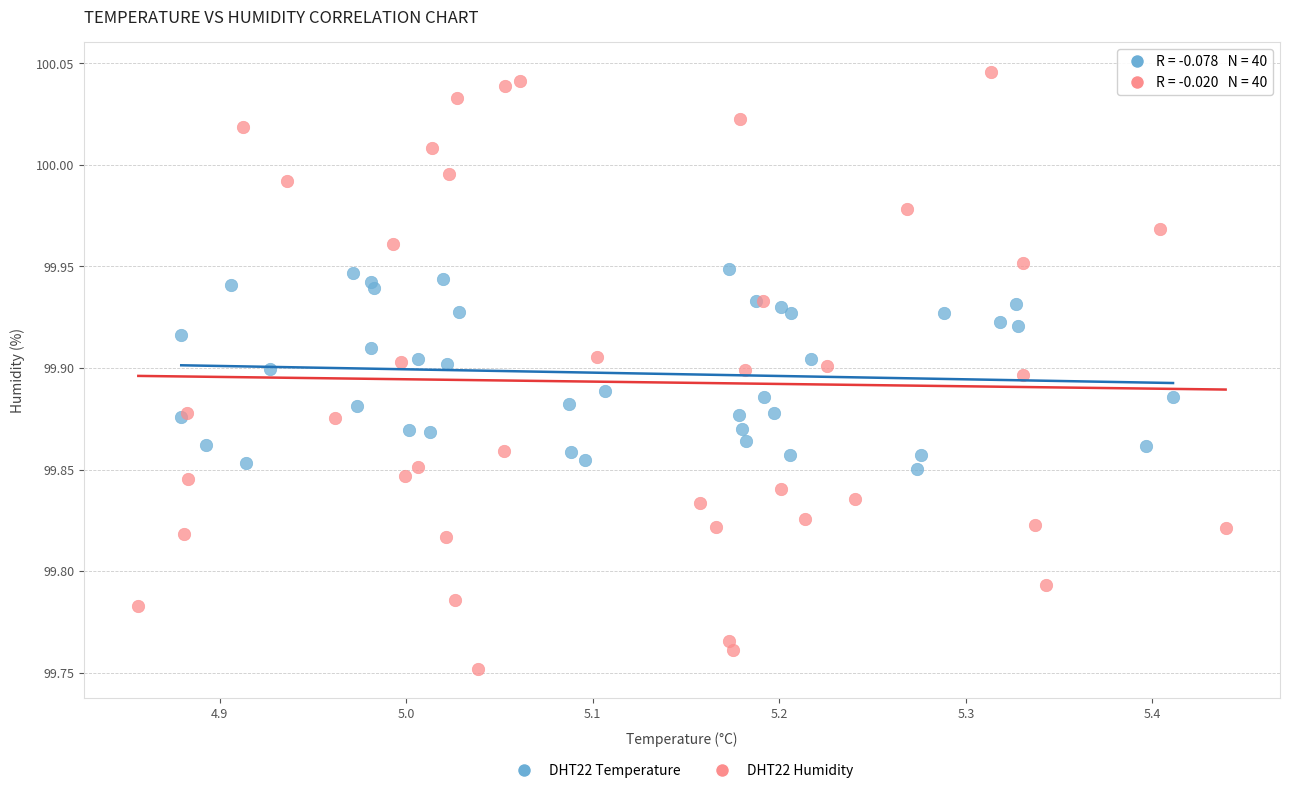

Which series has the largest Y range (max minus min)?

DHT22 Humidity